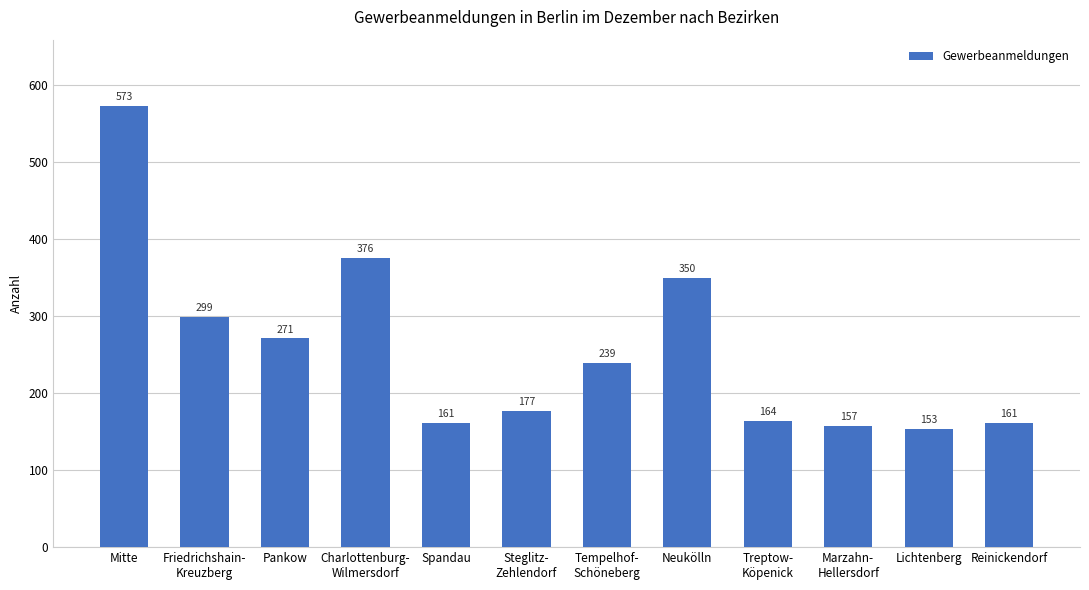

Read the value at Mitte.

573